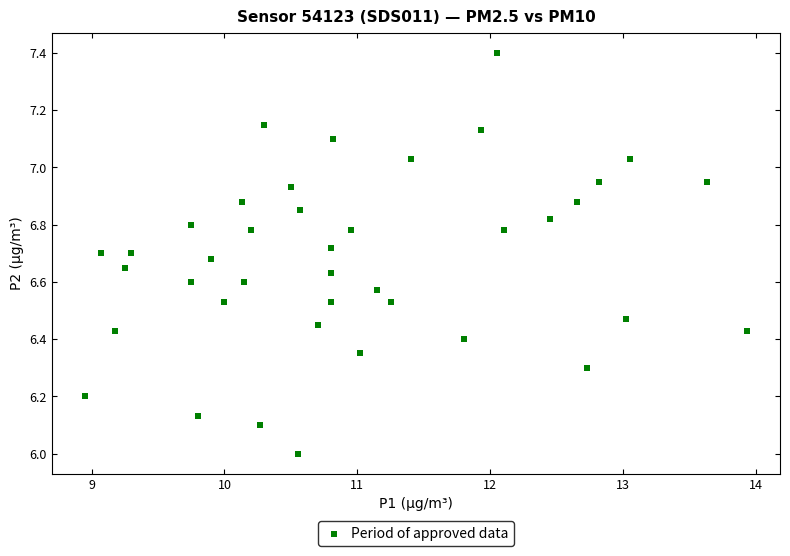

What is the range of X values (max minus min)?

5.0